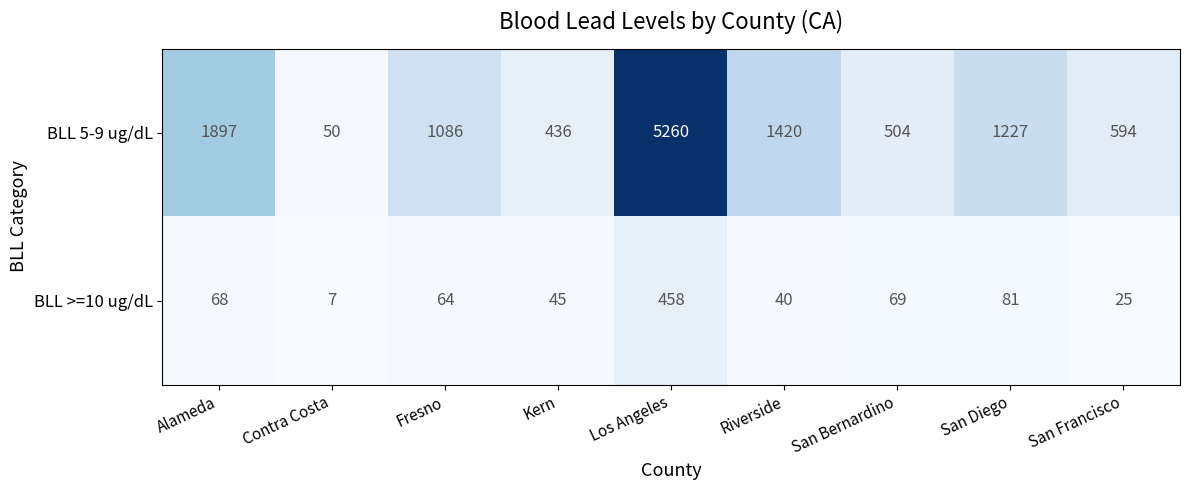

At which category is the sum across all series the highest?

Los Angeles